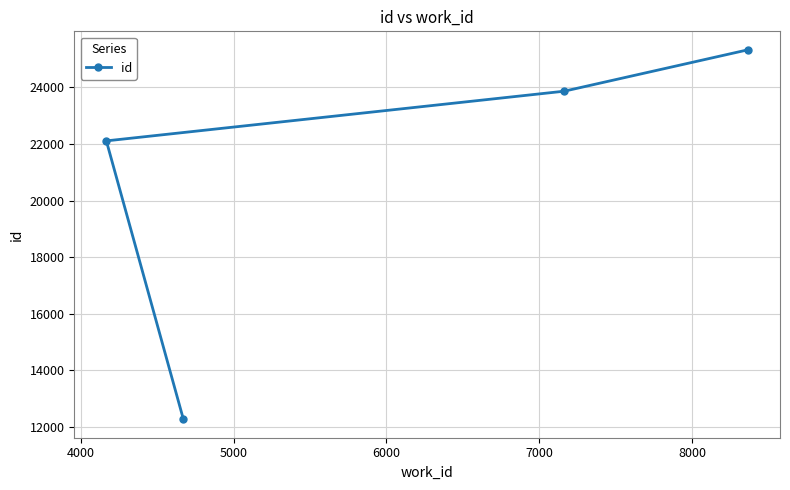

Count the number of data series in this chart.

1